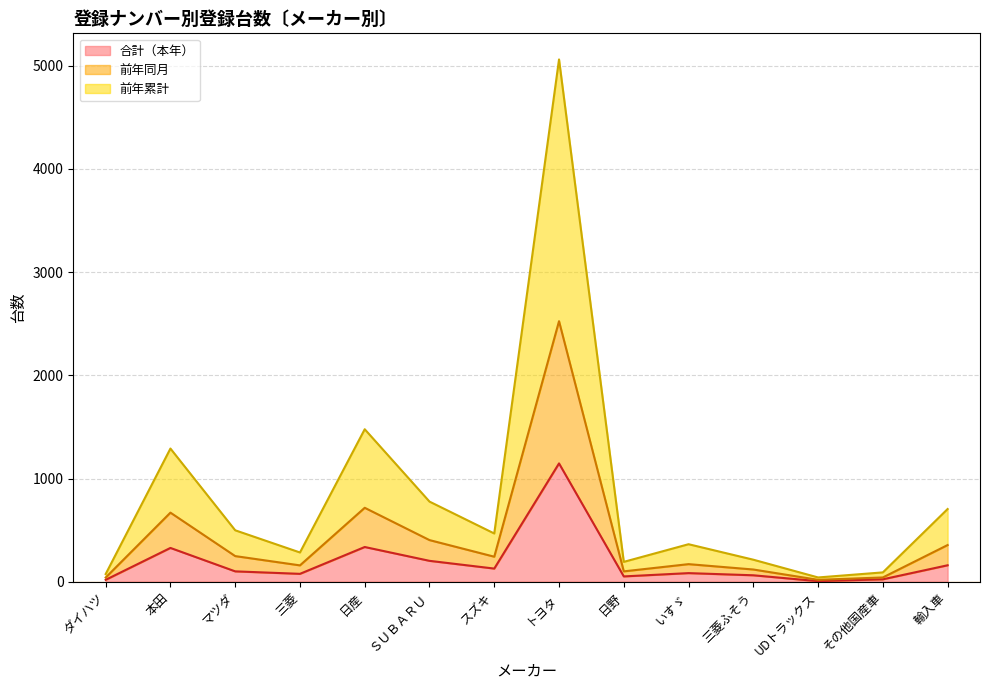

True or false: 合計（本年） and 前年累計 cross at least once.

False